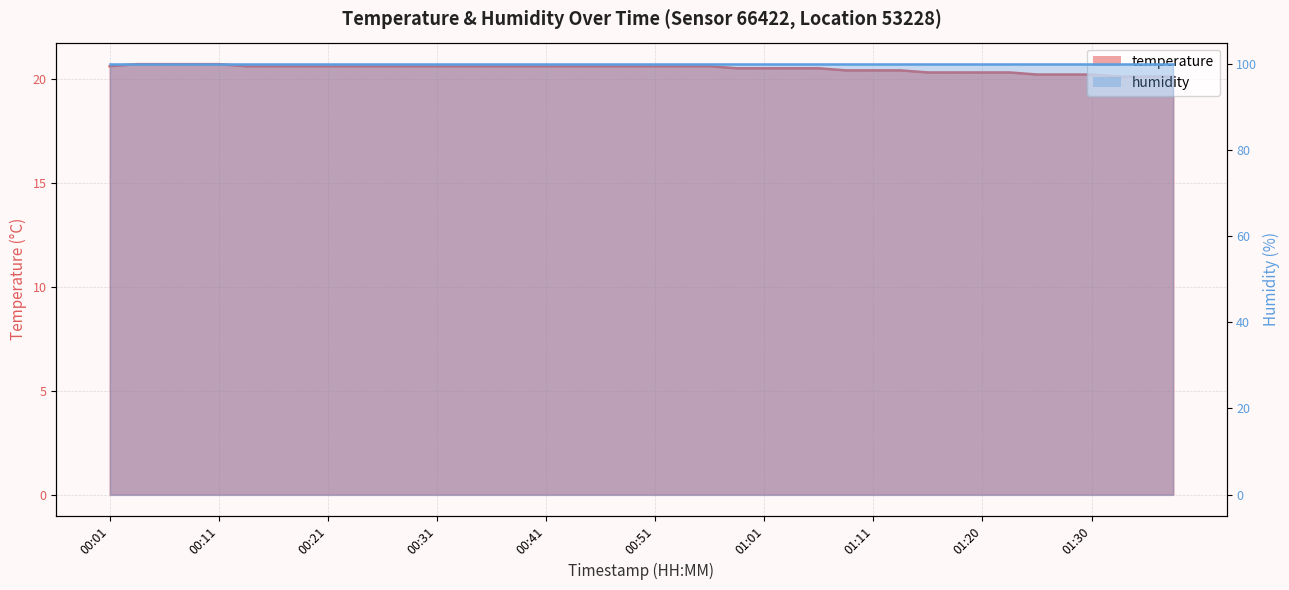

List the labels in order of value, largest first.

00:04, 00:06, 00:09, 00:11, 00:01, 00:14, 00:16, 00:19, 00:21, 00:24, 00:26, 00:29, 00:31, 00:34, 00:36, 00:38, 00:41, 00:43, 00:46, 00:48, 00:51, 00:53, 00:56, 00:58, 01:01, 01:03, 01:06, 01:08, 01:11, 01:13, 01:16, 01:18, 01:20, 01:23, 01:25, 01:28, 01:30, 01:33, 01:35, 01:38